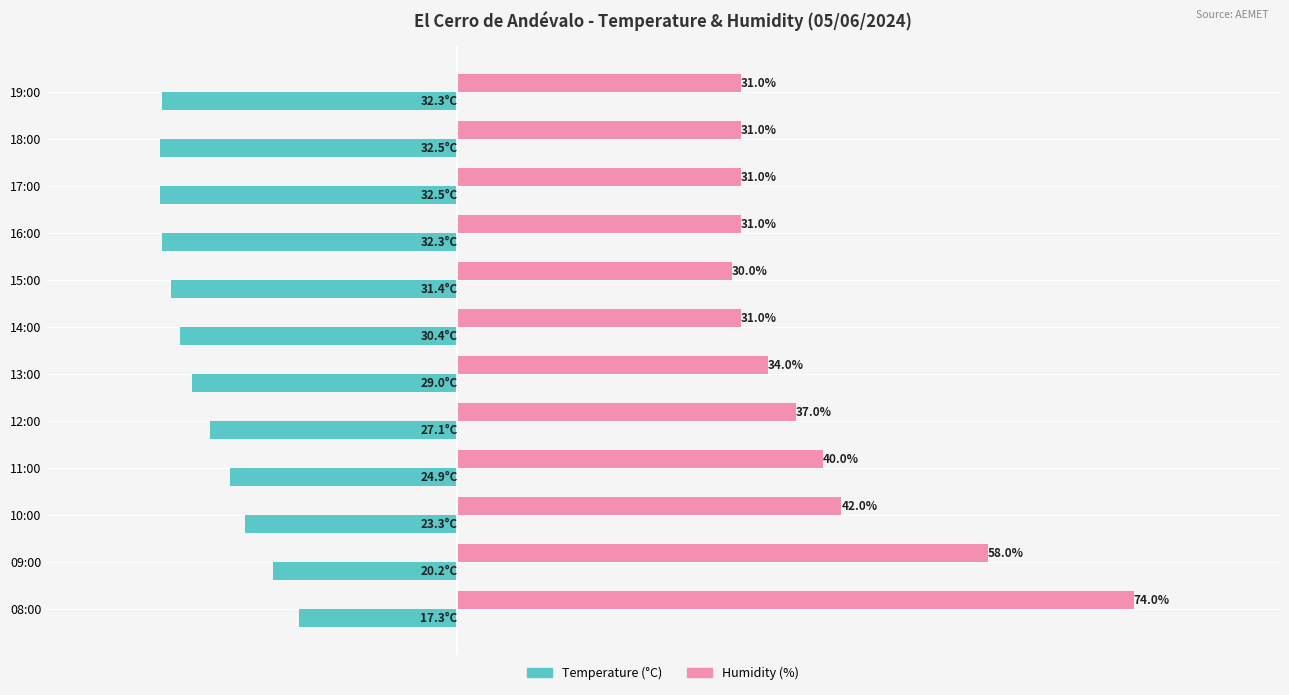

Rank the series by their average value, from highest to lowest.

Humidity (%), Temperature (°C)